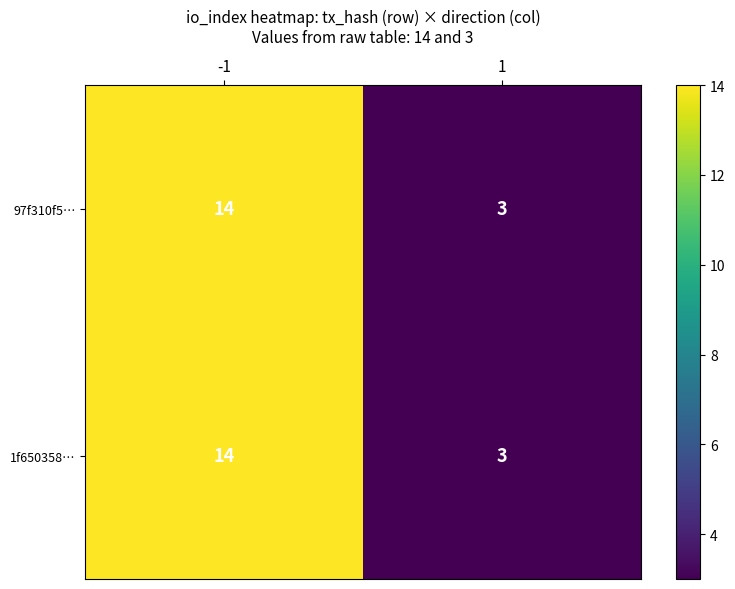

What value does the 1f650358… series have at -1?

14